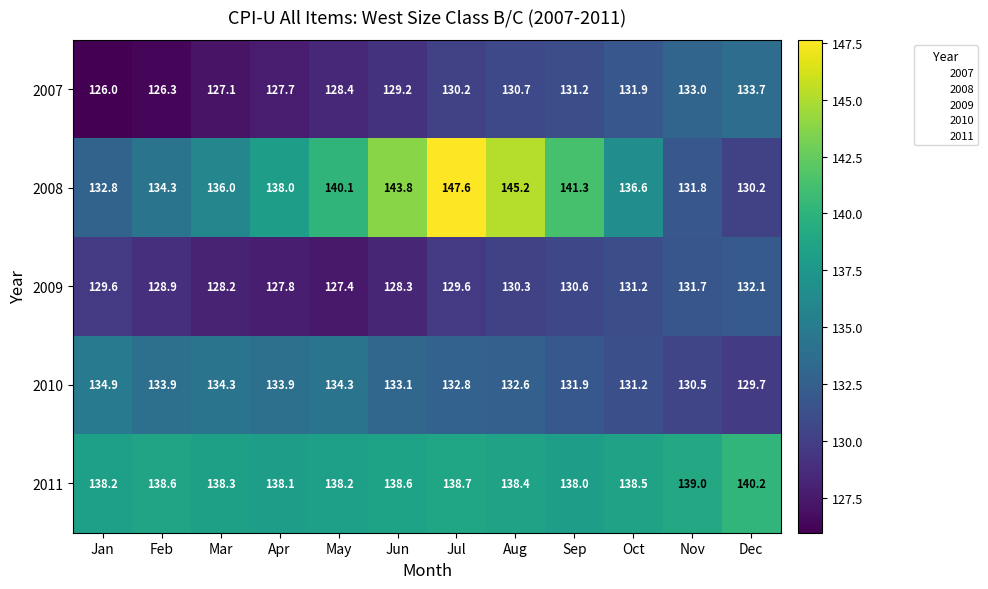

What is the spread (max minus min) of values at Apr?

10.4